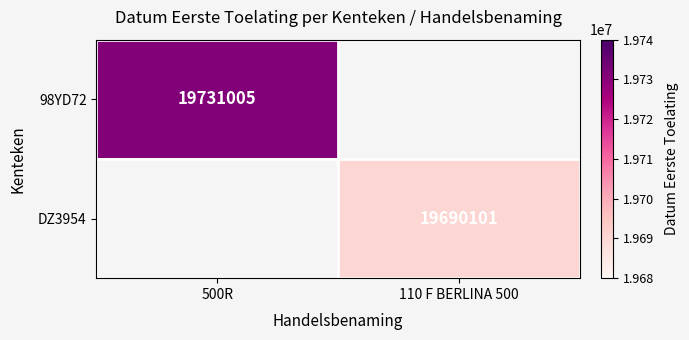

Between 110 F BERLINA 500 and 500R, which is larger?

500R